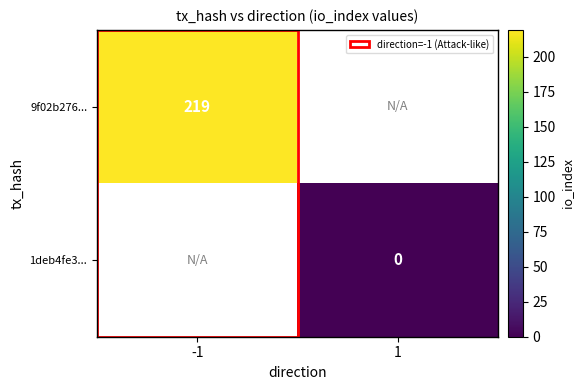

The 9f02b276... series shows 55 at -1. True or false?

False